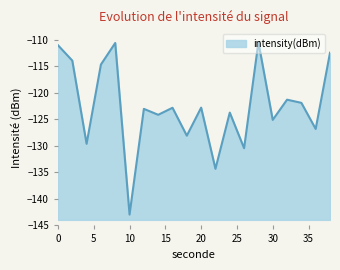

What is the sum of the values at 34 and 18?

-249.9